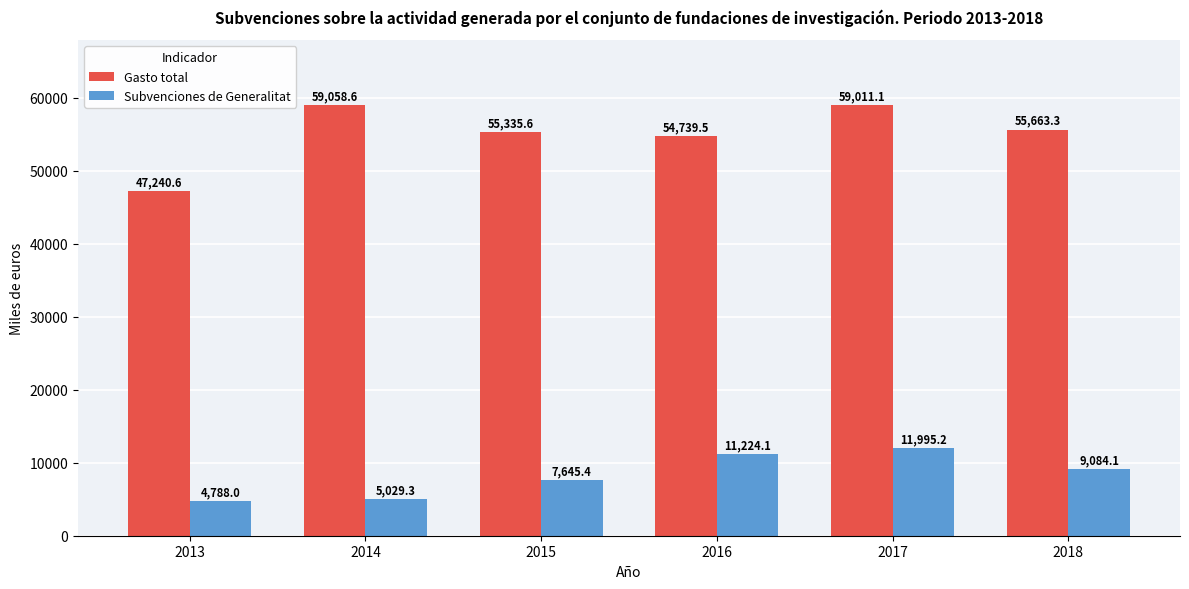

What are all the series names shown in the legend?

Gasto total, Subvenciones de Generalitat